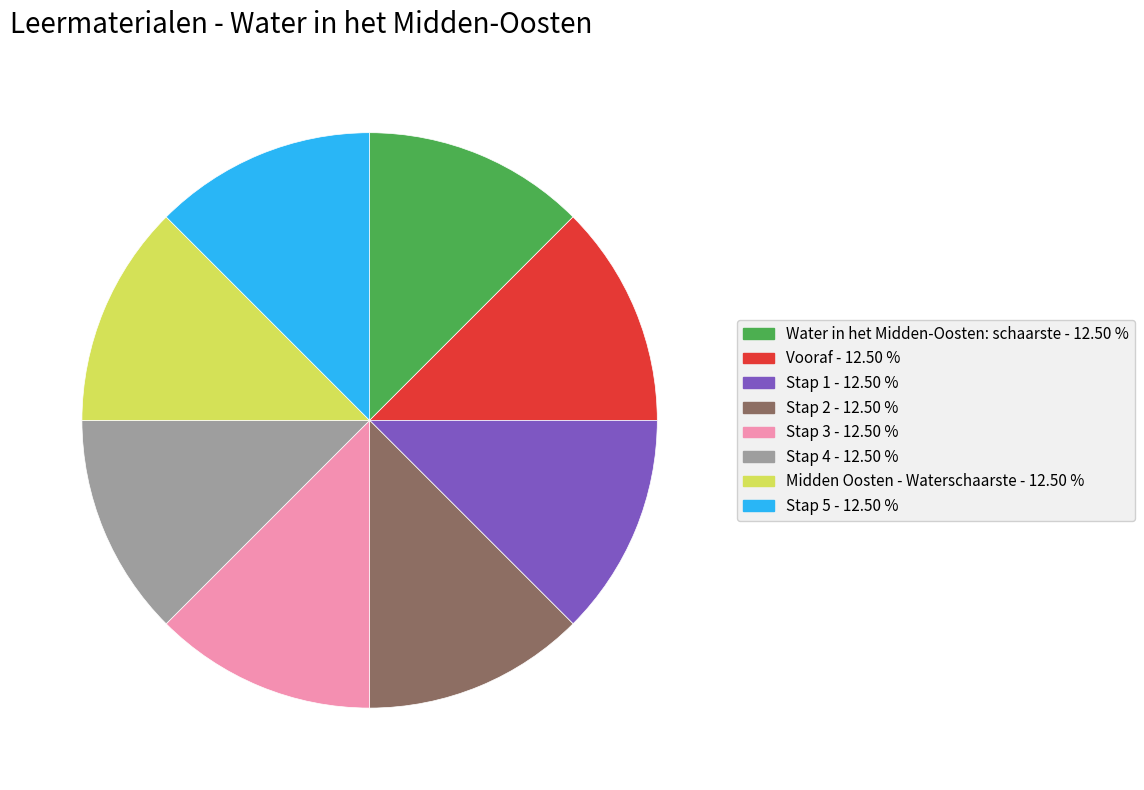

How many slices are in this pie chart?

8